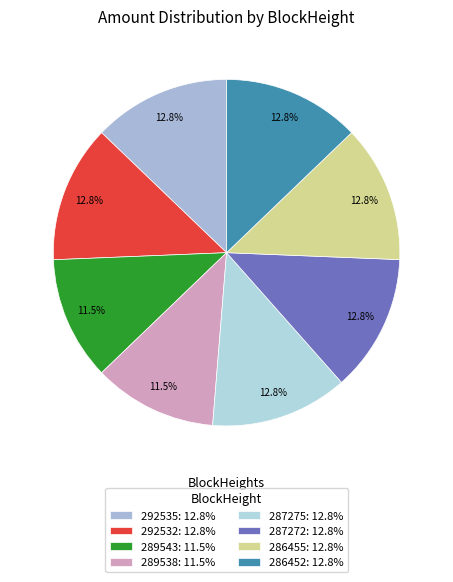

Count the number of slices in the pie.

8